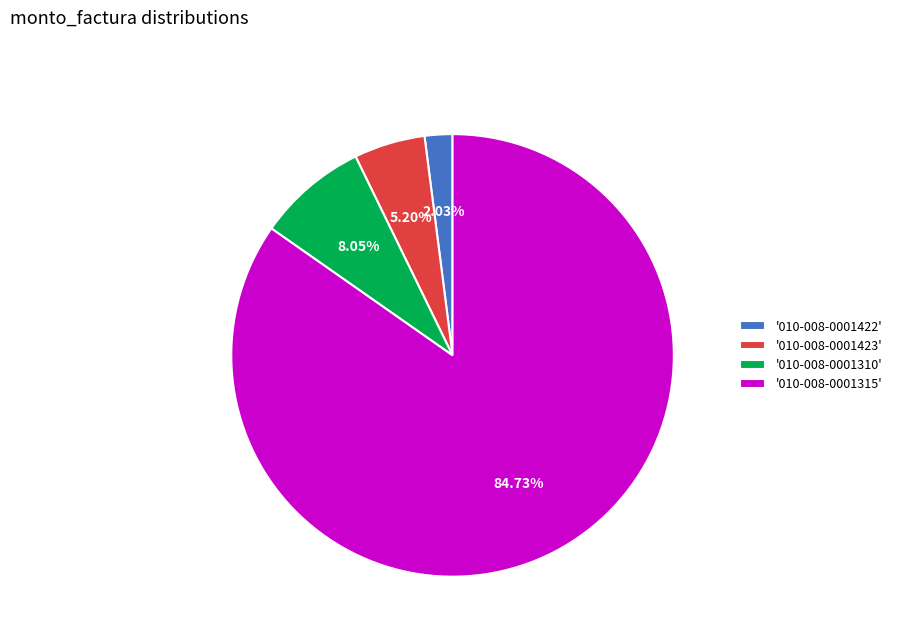

Which category has the smallest portion of the pie?

'010-008-0001422'